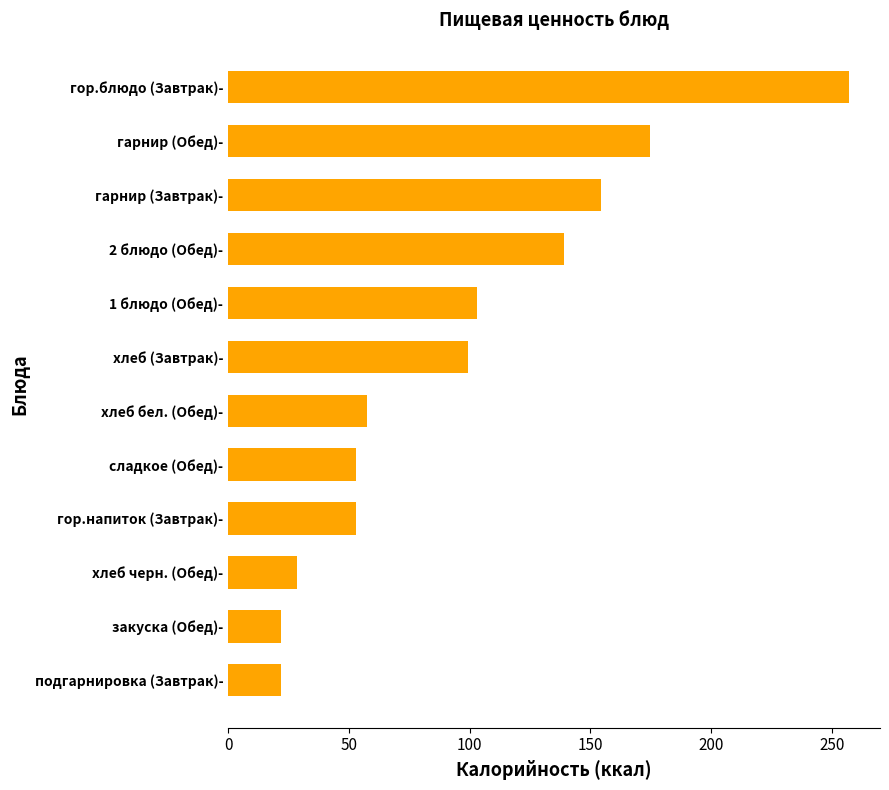

What is the greatest value displayed?

257.0